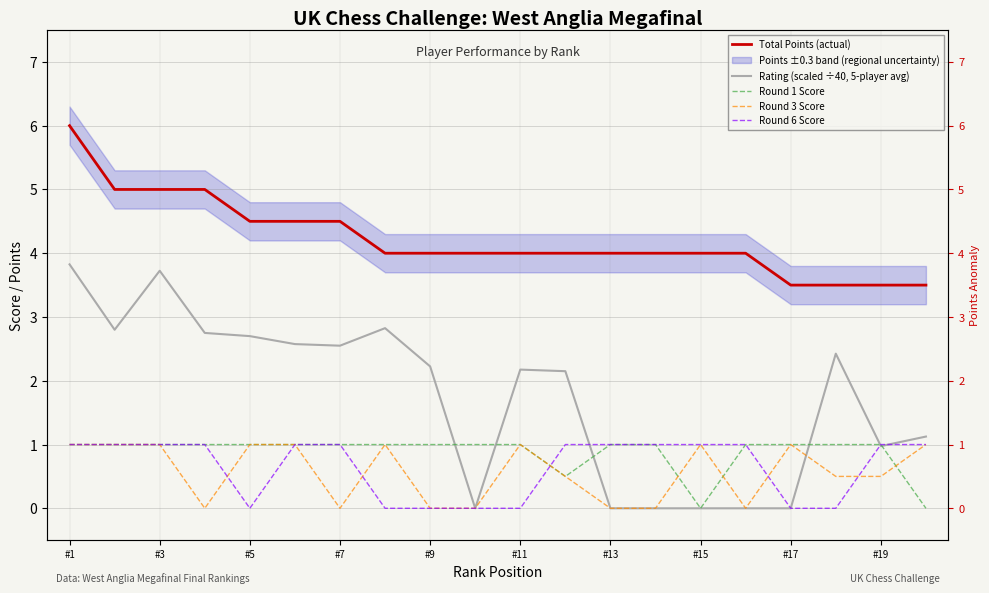

At how many categories does at least one series exceed 4?

7